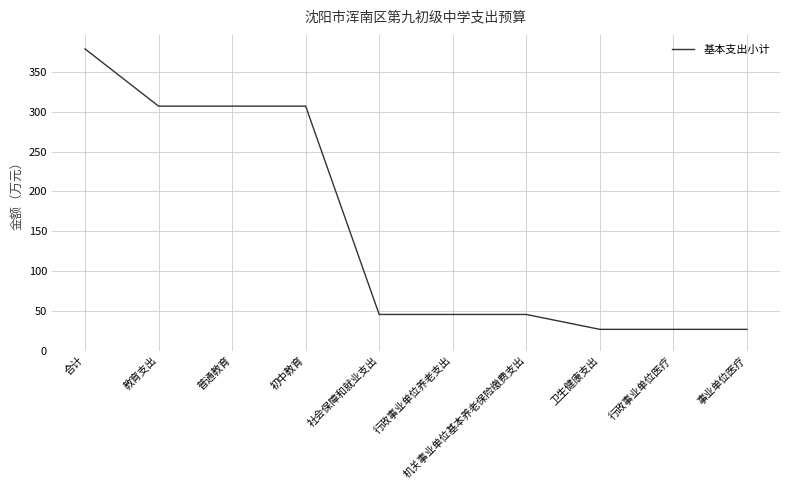

What position from the left is 行政事业单位医疗?

9